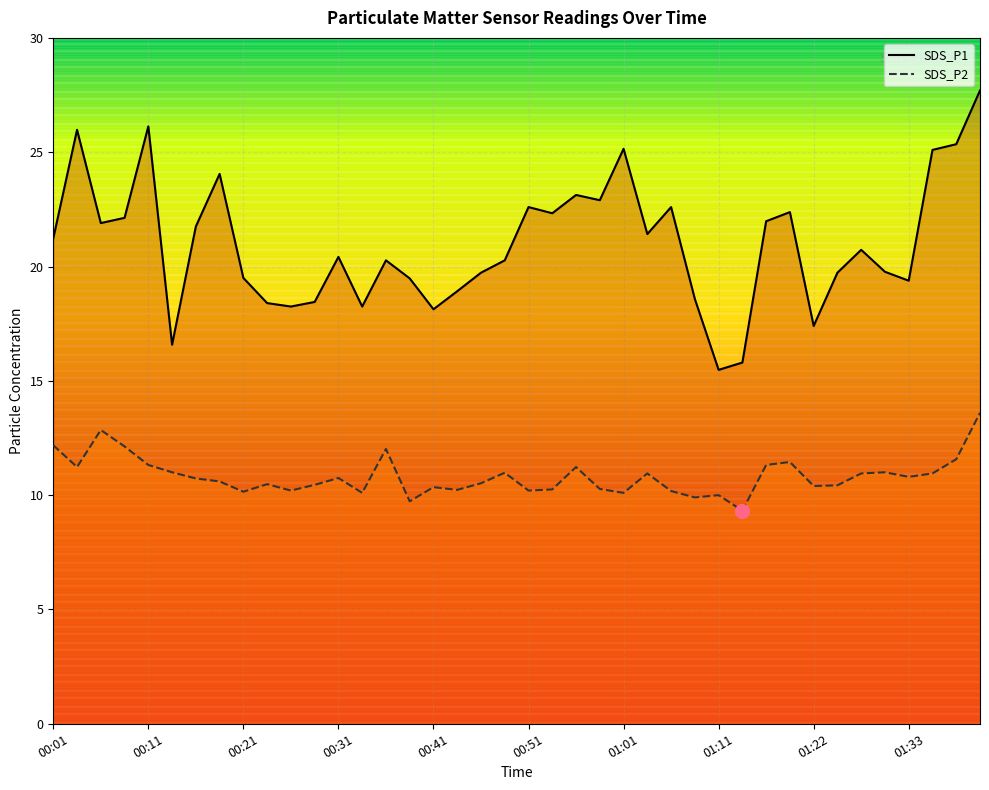

List the series in order of their peak value, highest first.

SDS_P1 line, SDS_P2 line